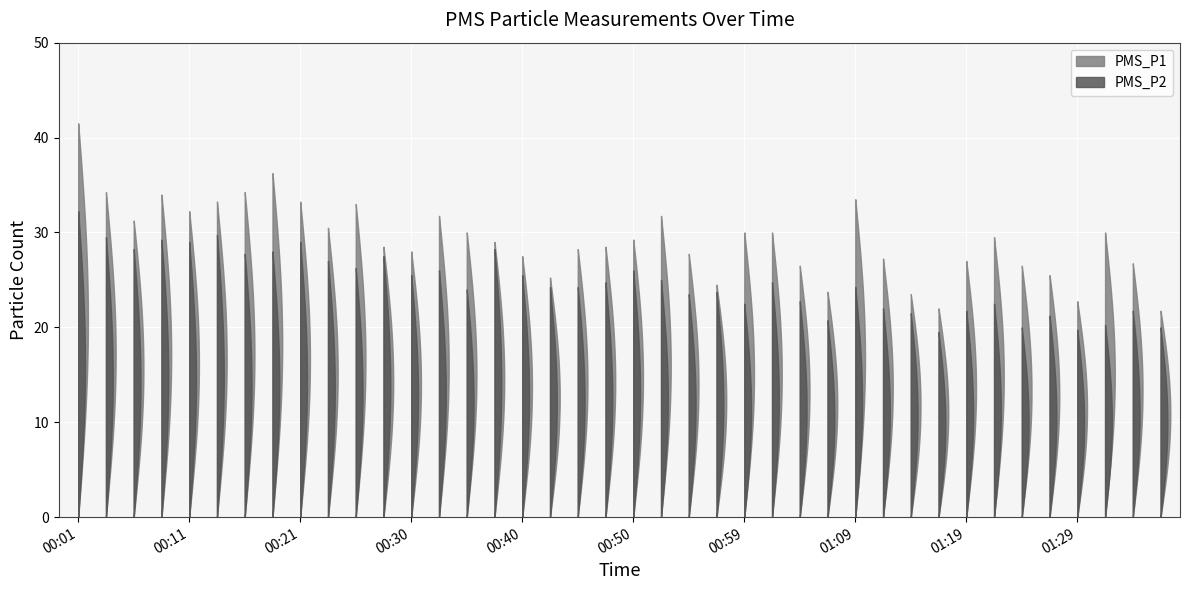

Reading left to right, transcribe all the data shown in this chart.

PMS_P1: 41.5	34.2	31.2	34.0	32.2	33.2	34.2	36.2	33.2	30.5	33.0	28.5	28.0	31.8	30.0	29.0	27.5	25.2	28.2	28.5	29.2	31.8	27.8	24.5	30.0	30.0	26.5	23.8	33.5	27.2	23.5	22.0	27.0	29.5	26.5	25.5	22.8	30.0	26.8	21.8
PMS_P2: 32.2	29.5	28.2	29.2	29.0	29.8	27.8	28.0	29.0	27.0	26.2	27.5	25.5	26.0	24.0	28.2	25.5	24.2	24.2	24.8	26.0	25.0	23.5	23.8	22.5	24.8	22.8	20.8	24.2	22.0	21.5	19.5	21.8	22.5	20.0	21.2	19.8	20.2	21.8	20.0